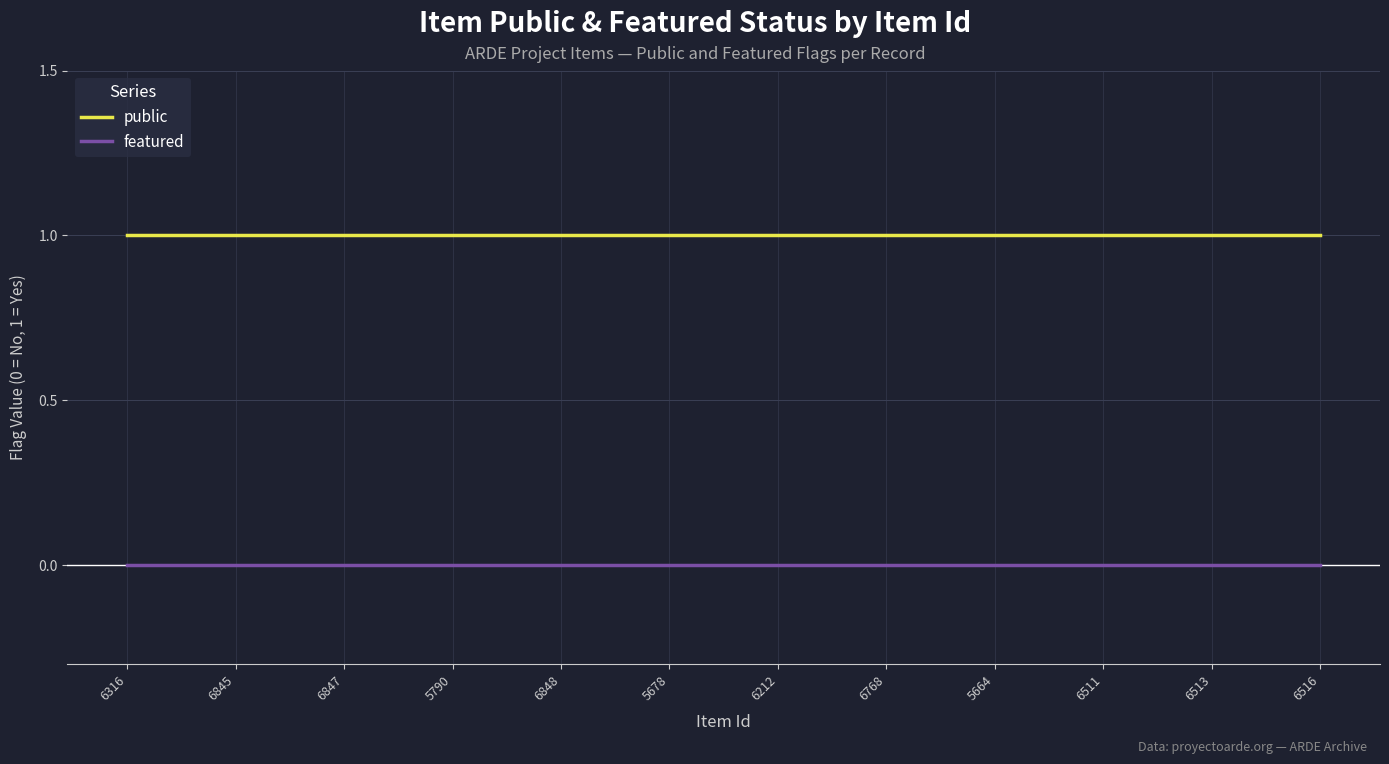

Rank the series by their average value, from lowest to highest.

featured, public